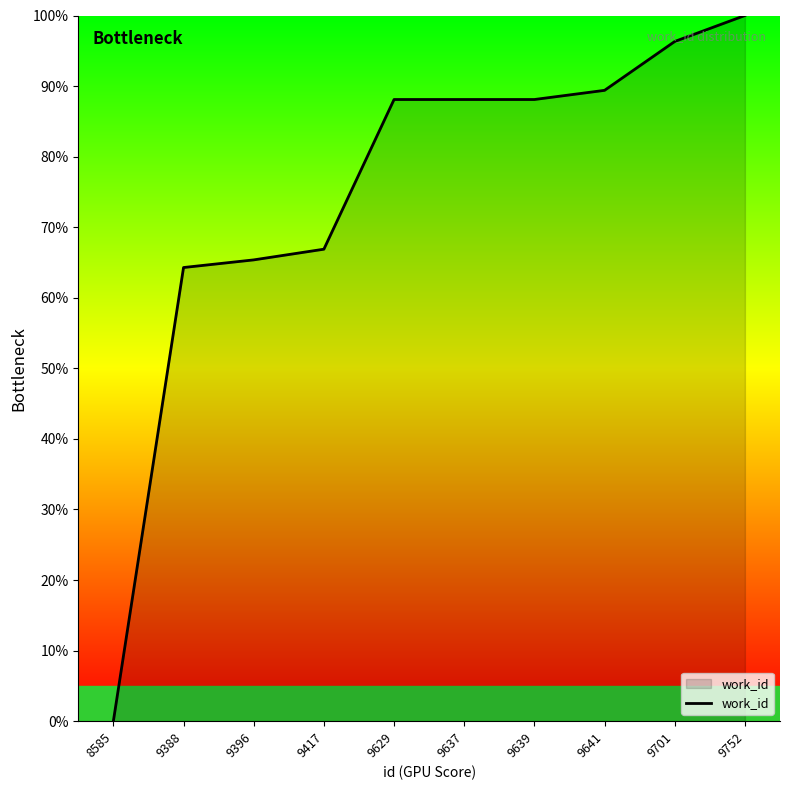

What is the difference between the maximum and second lowest values?

35.7